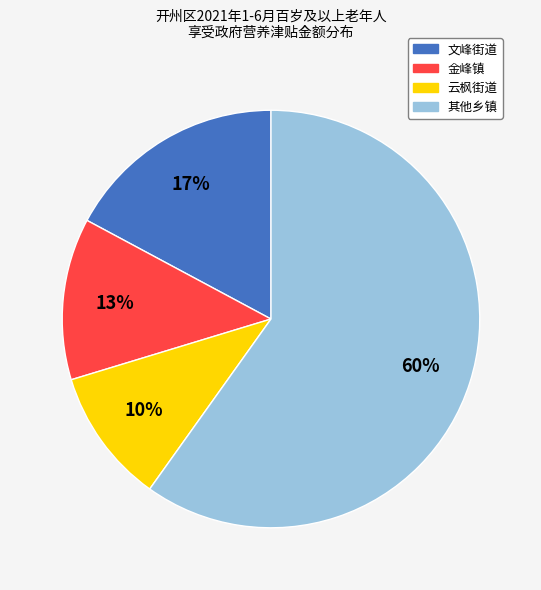

Does any single category account for the majority?

Yes